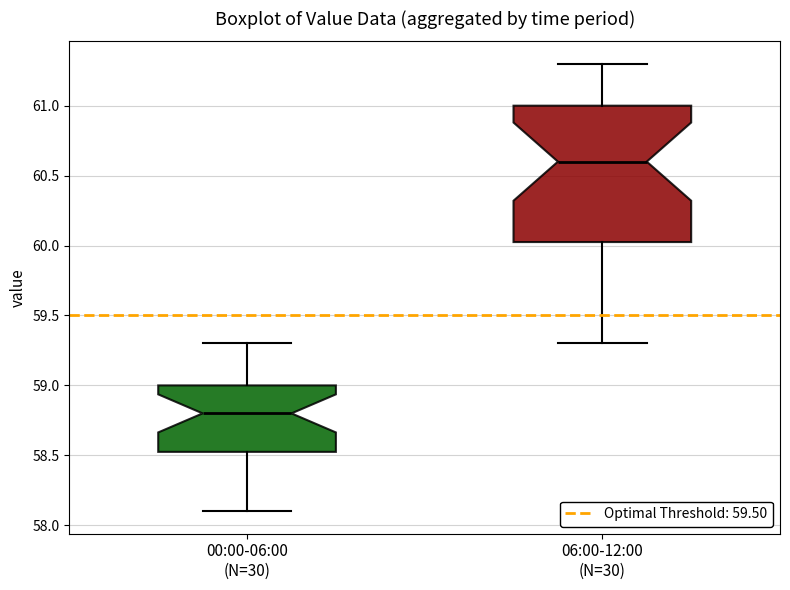

Reading left to right, transcribe this box plot: for each box, give where its median line is, the range the box spans, and where its two whiskers end, as read against the y-axis. The values are not printed on the chart, so give them approximately, as read against the axis.

00:00-06:00 (N=30): median 58.80, box 58.55 to 59.00, whiskers 58.10 to 59.30
06:00-12:00 (N=30): median 60.60, box 60.05 to 61.00, whiskers 59.30 to 61.30